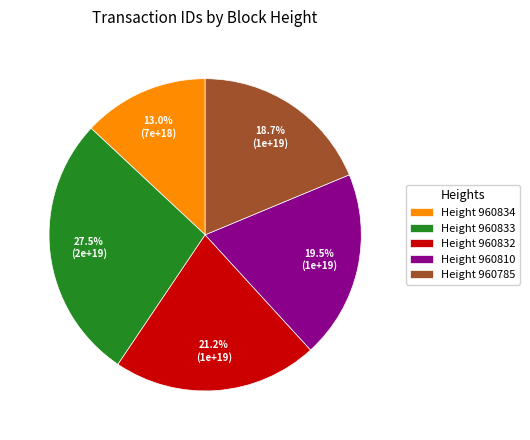

Which has a higher value, Height 960833 or Height 960785?

Height 960833